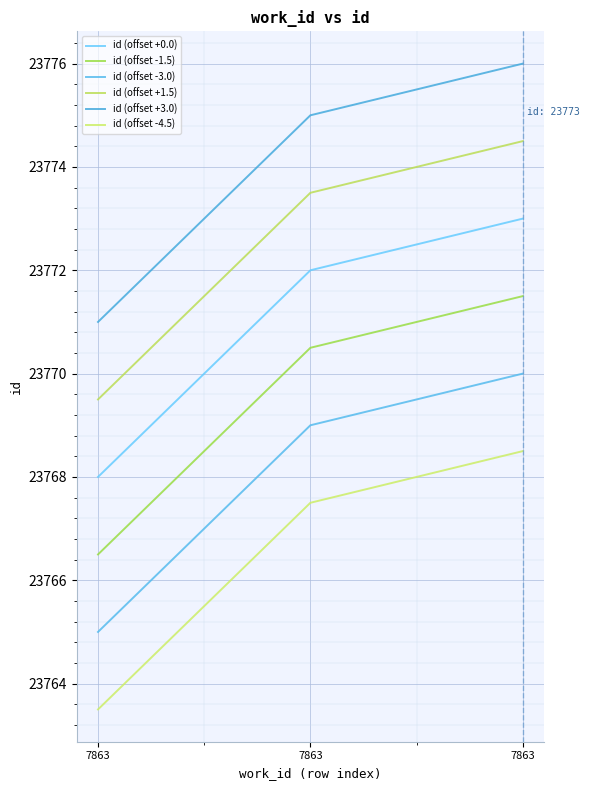

Which series changed the most between 7863 and 7863?

id (offset +0.0)